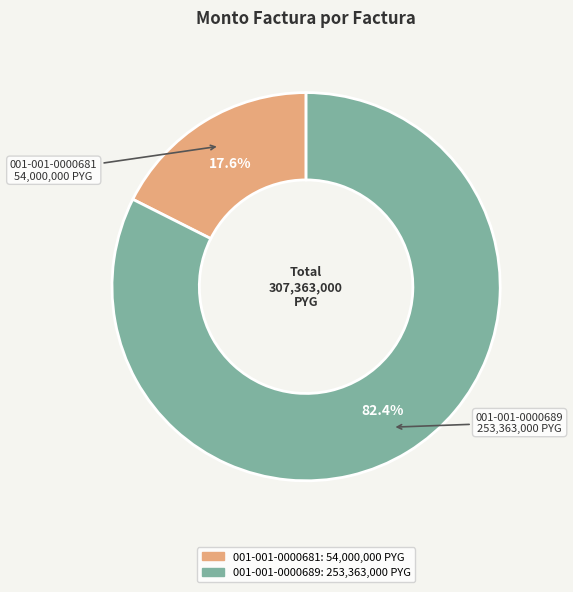

To the nearest percent, what percentage of the pie is 001-001-0000681?

18%